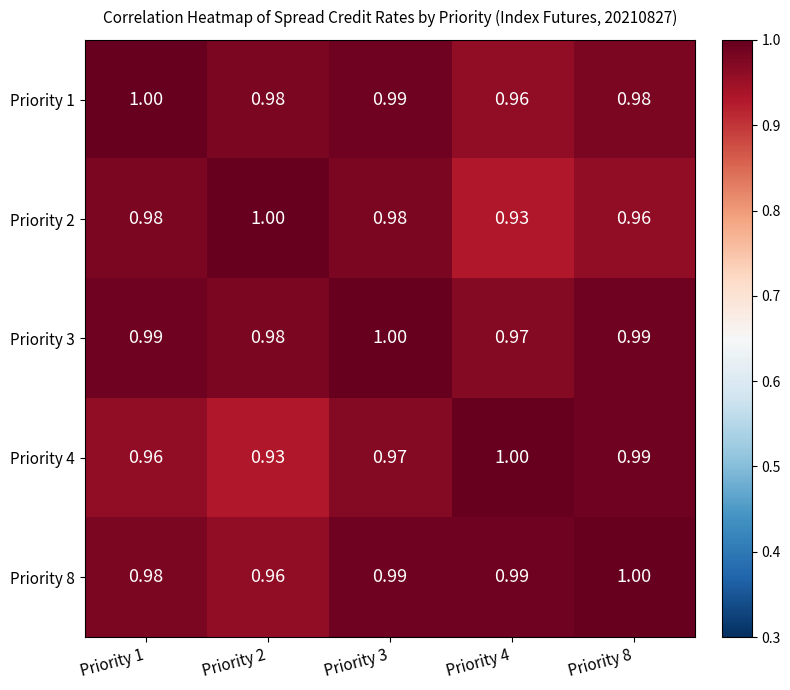

How many distinct data groups are displayed?

5